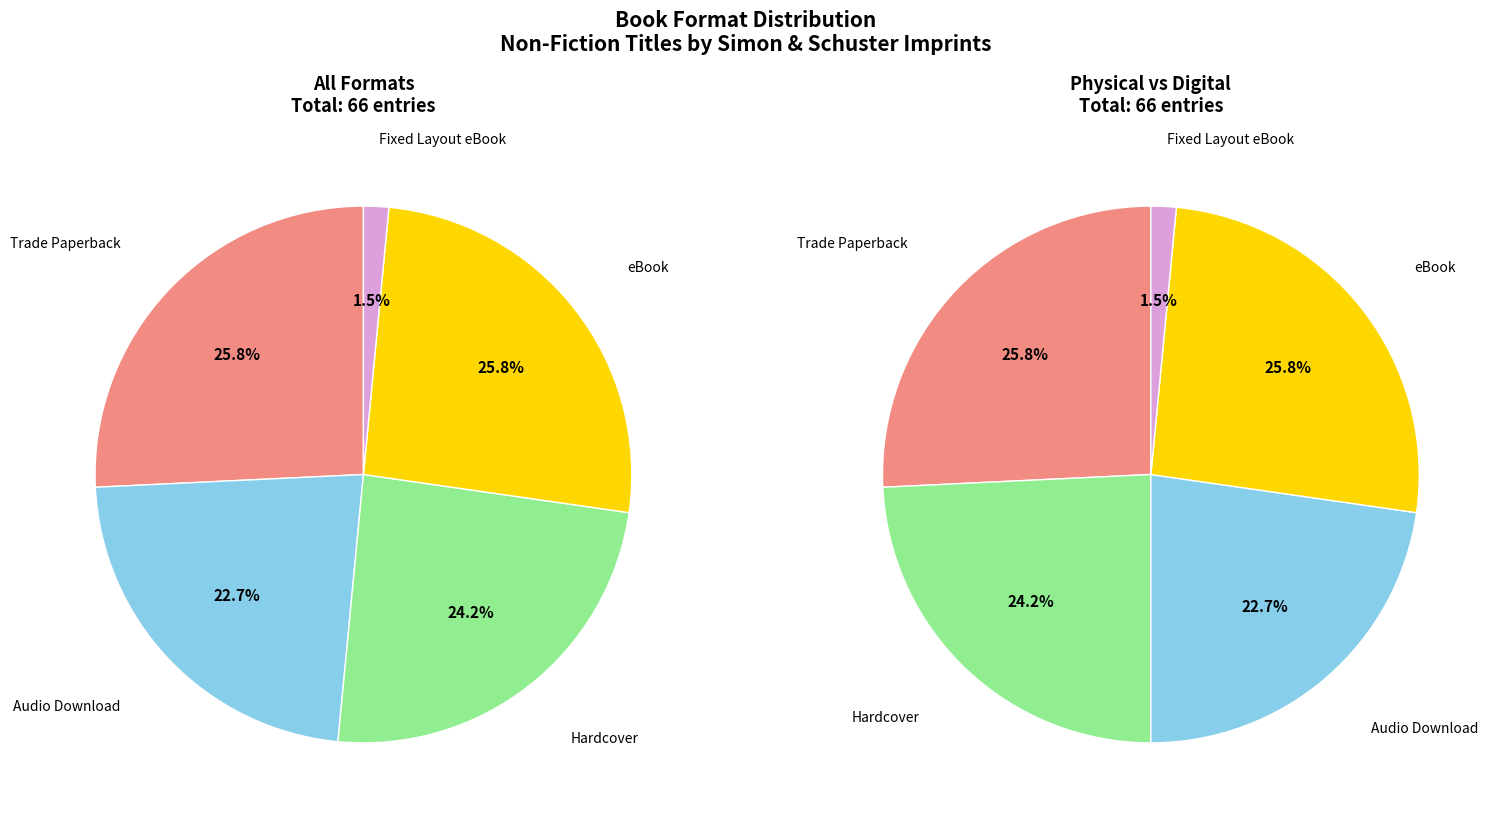

Does any single category account for the majority?

No